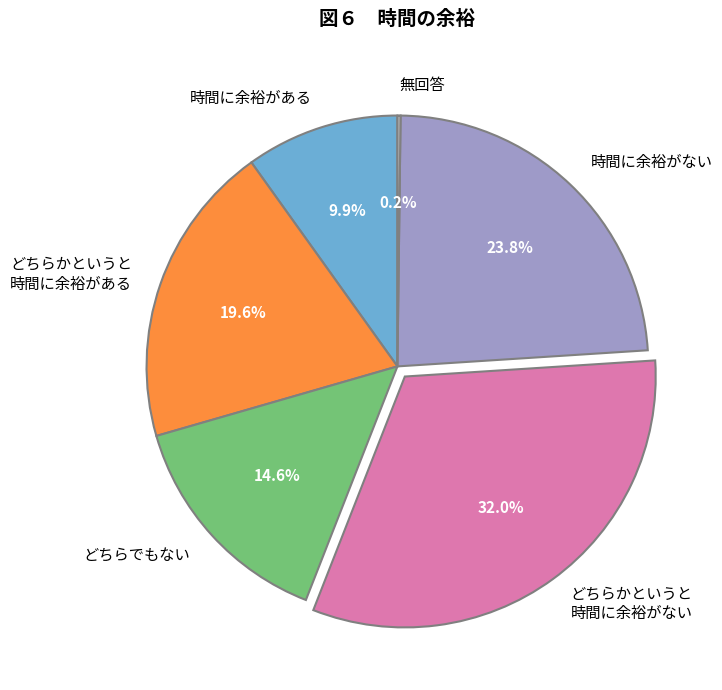

Is there any slice that represents more than half of the pie?

No